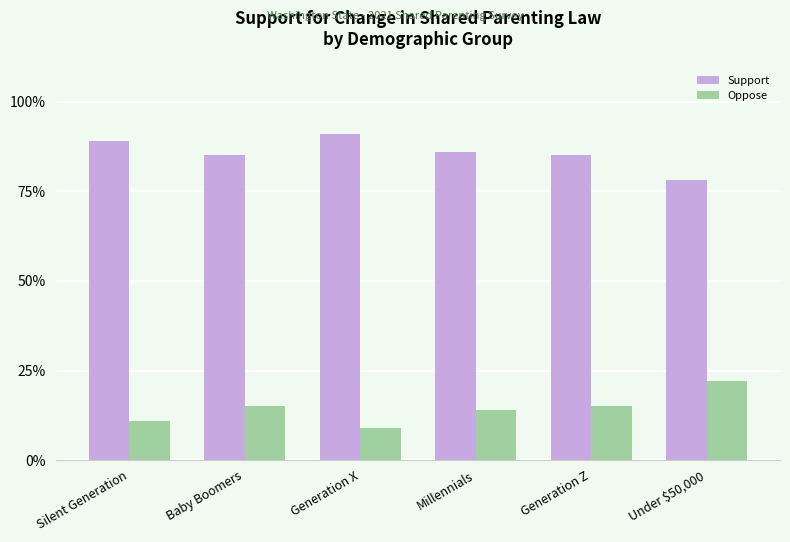

Count the number of data series in this chart.

2